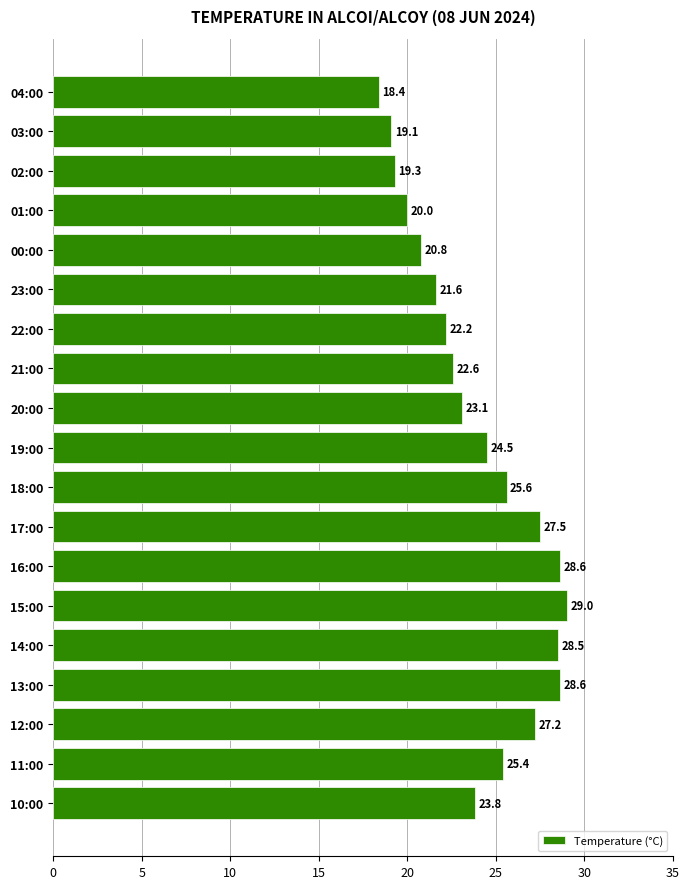

Approximately how many times larger is the value at 23:00 compared to 11:00?

0.9